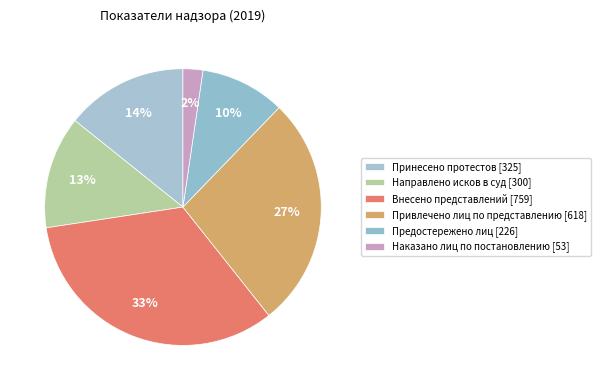

Count the number of slices in the pie.

6